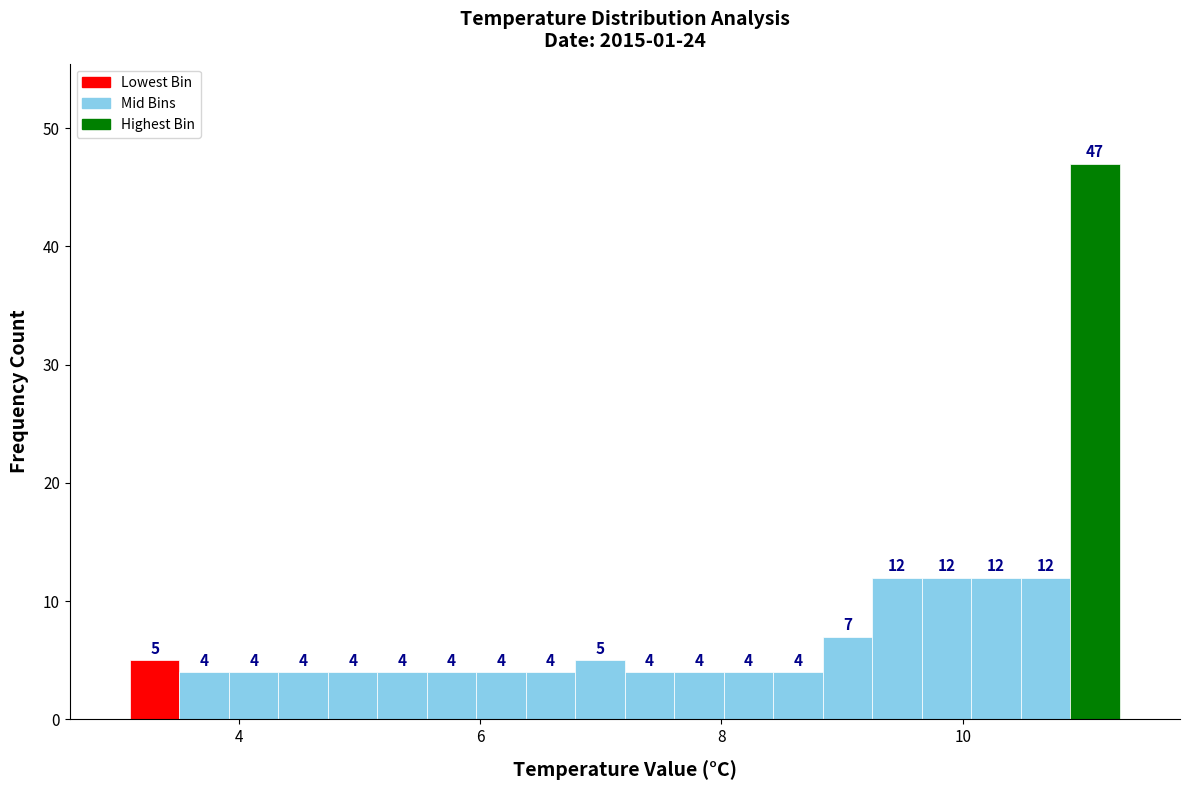

Read against the x-axis, roughly where is the centre of the tallest bar?

11.0